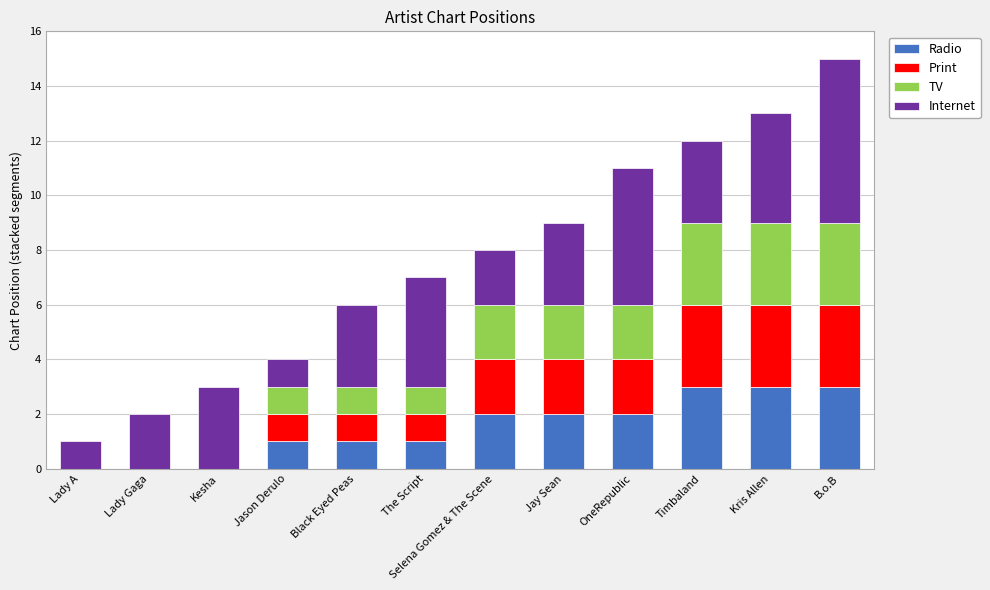

What is the total value across all series at B.o.B?

15